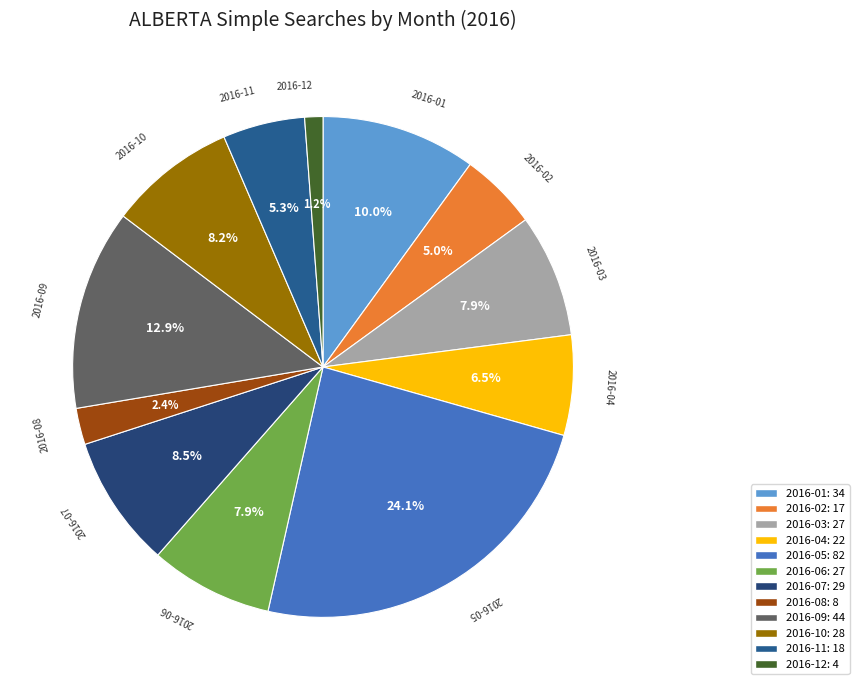

Count the number of slices in the pie.

12